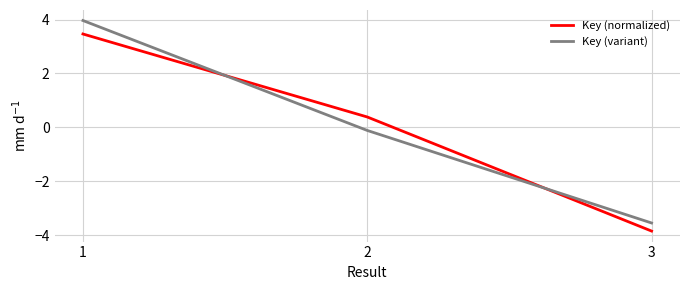

How many series are shown in this chart?

2